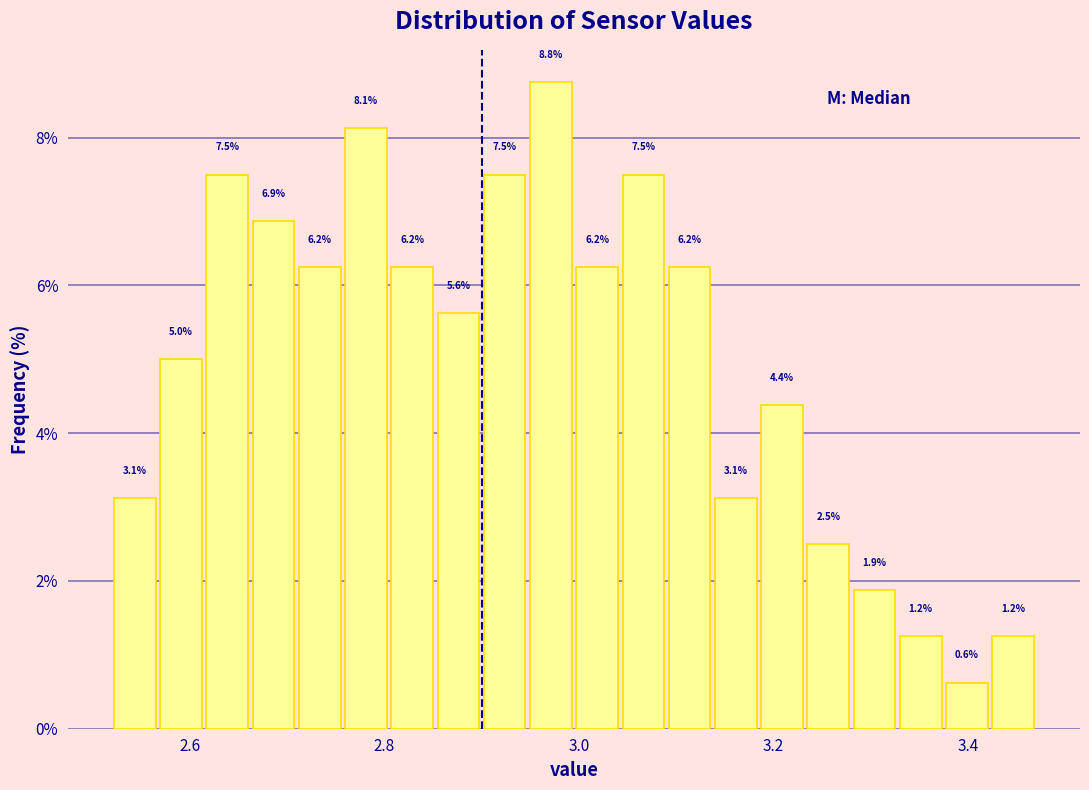

Read against the x-axis, roughly where is the centre of the tallest bar?

2.98